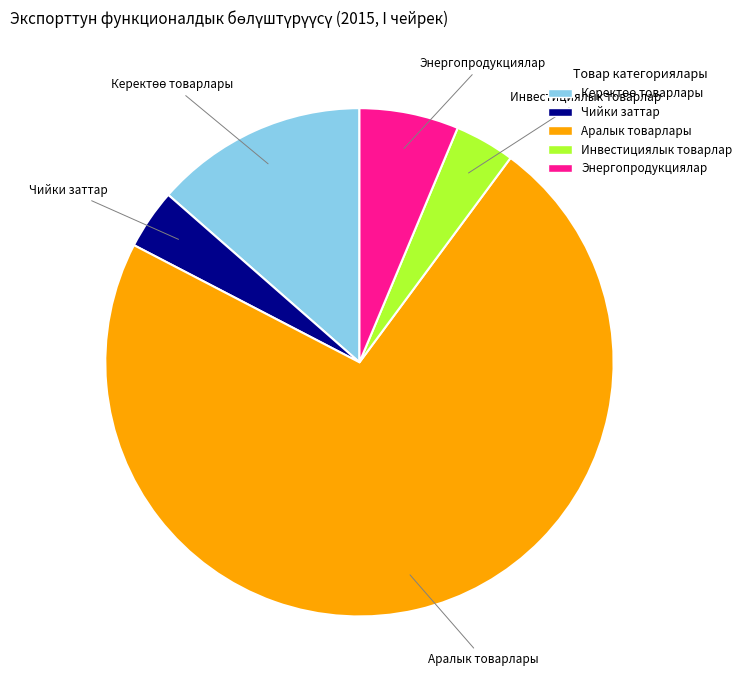

Combined, do Аралык товарлары and Чийки заттар account for over 50%?

Yes